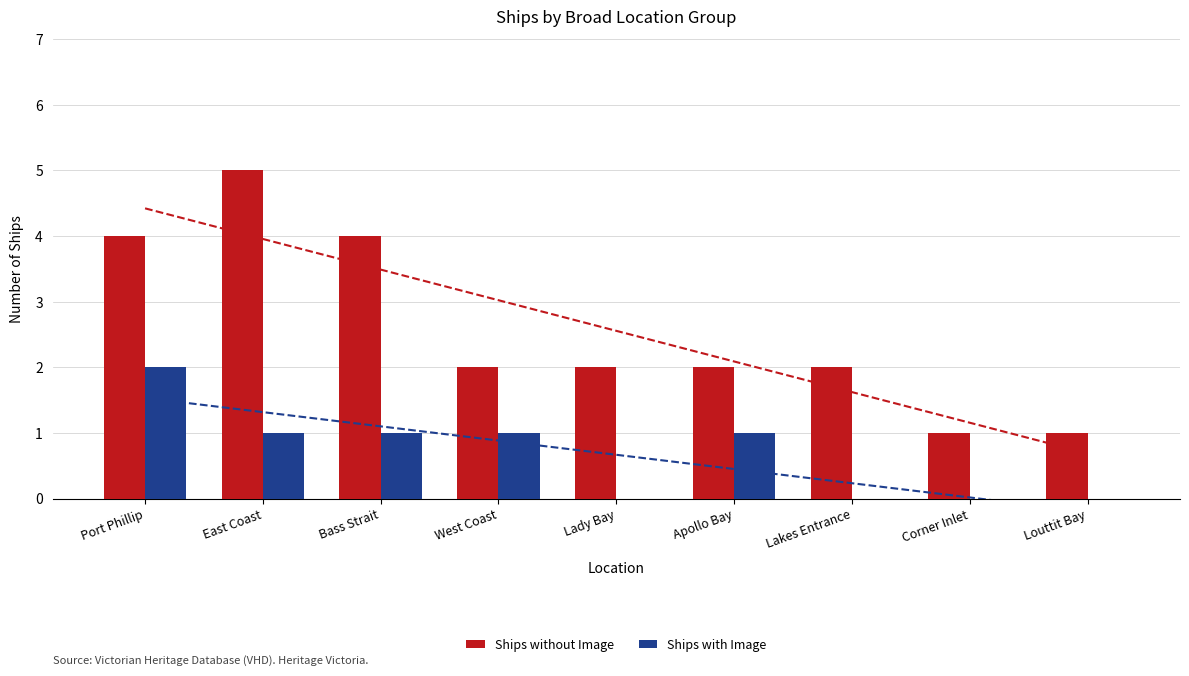

Is it true that Ships without Image equals 1 at East Coast?

False